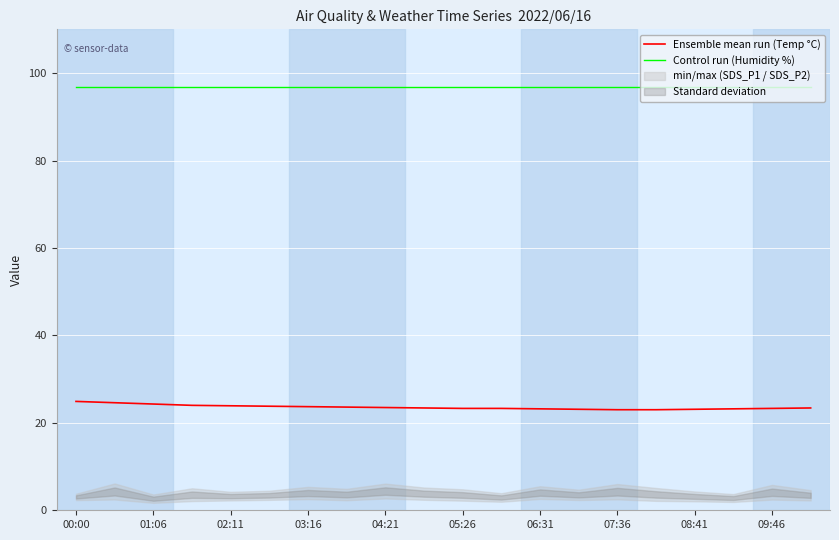

How many lines are shown in the chart?

2